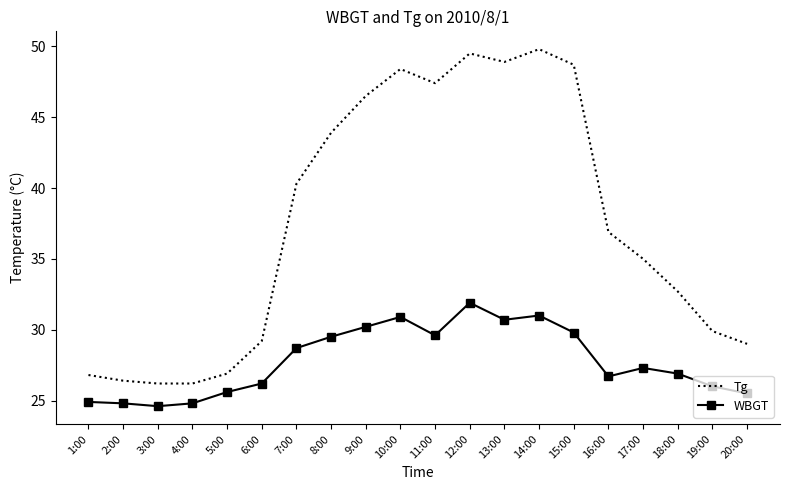

At which label does WBGT reach its peak?

12:00